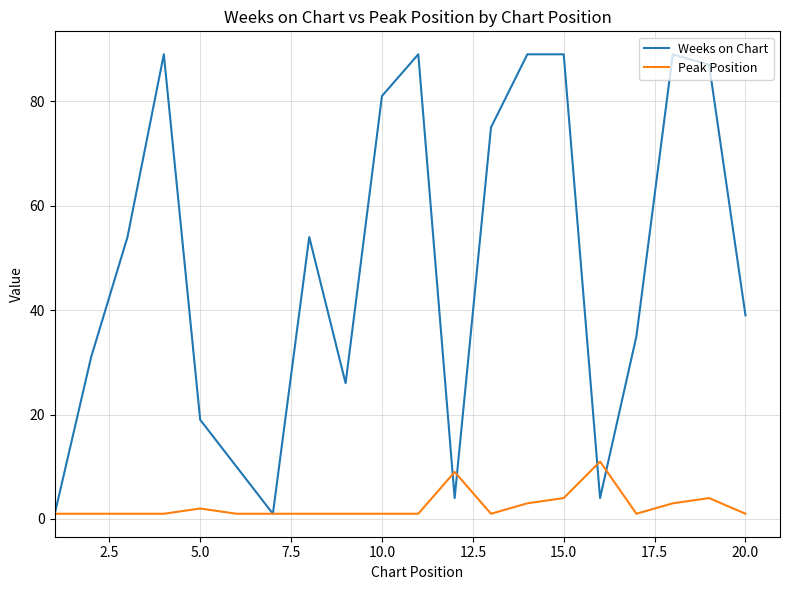

Which series ends up on top after the final intersection of Weeks on Chart and Peak Position?

Weeks on Chart